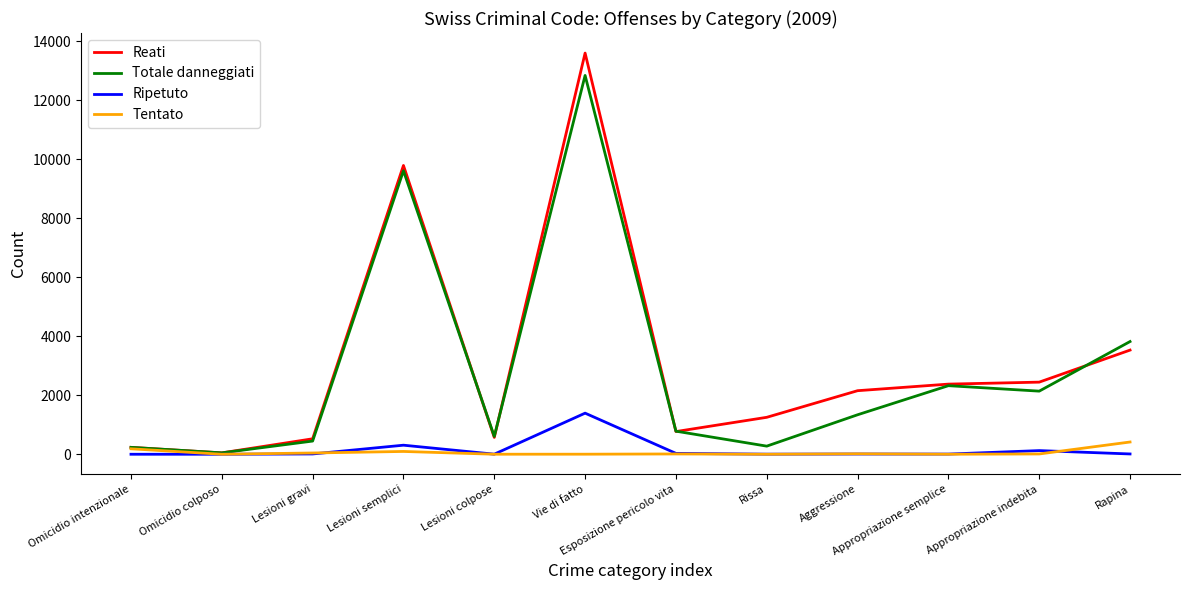

Which series changed the most between Vie di fatto and Esposizione pericolo vita?

Reati